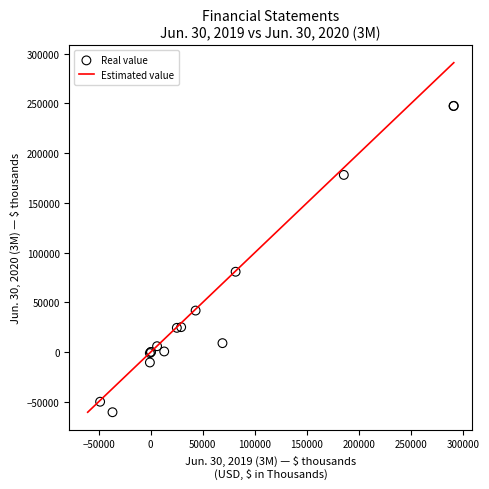

What Y value in the scatter plot is closest to 93607?

80829